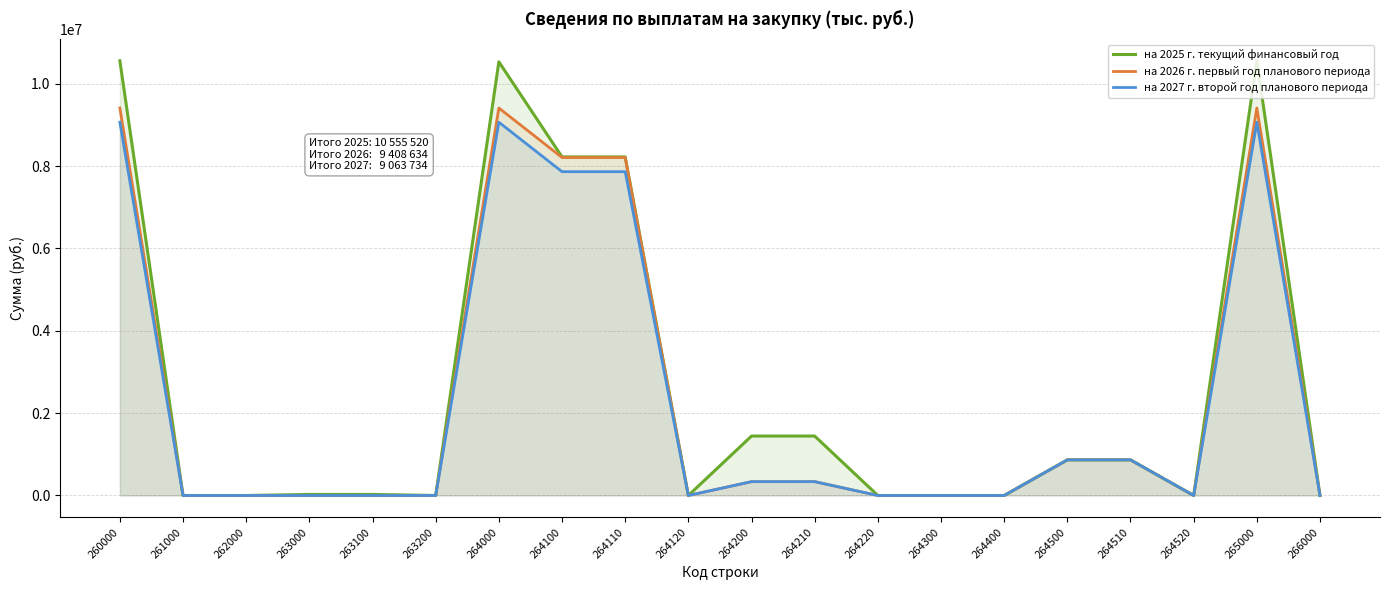

True or false: на 2027 г. второй год планового периода and на 2025 г. текущий финансовый год intersect in this chart.

False